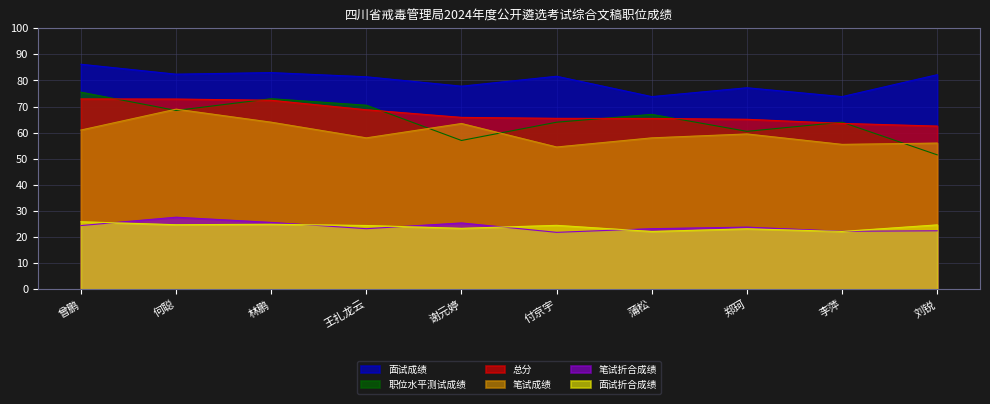

Between 王扎龙云 and 蒲松, which series saw the biggest shift?

面试成绩